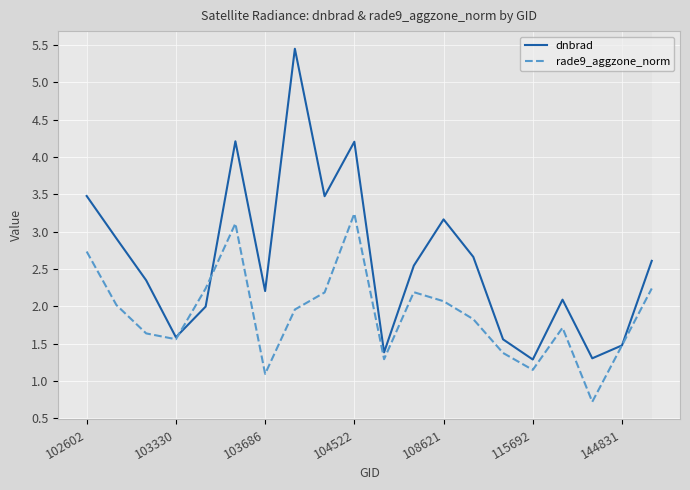

Which series has the largest total across all categories?

dnbrad